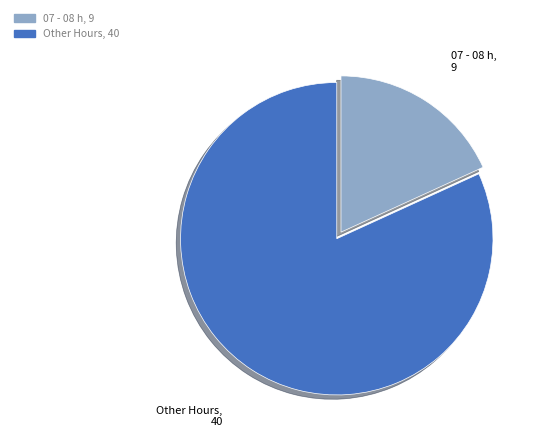

Is there a majority slice in this chart?

Yes